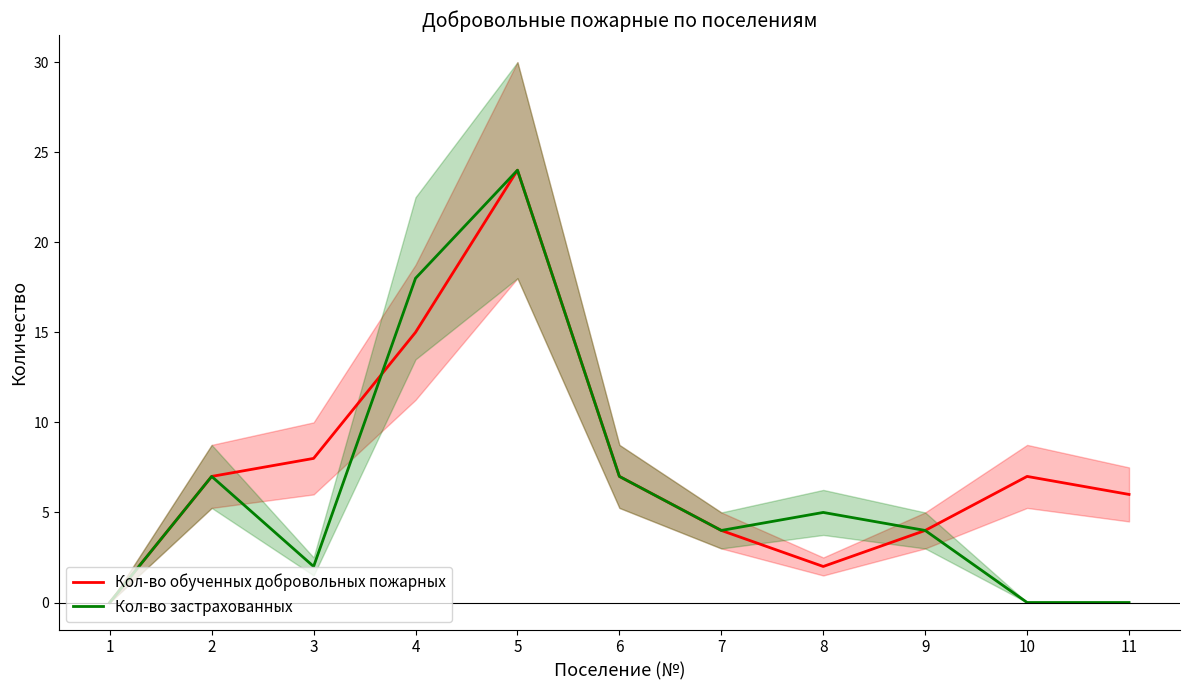

The value of Кол-во обученных добровольных пожарных at 9 is 4. True or false?

True